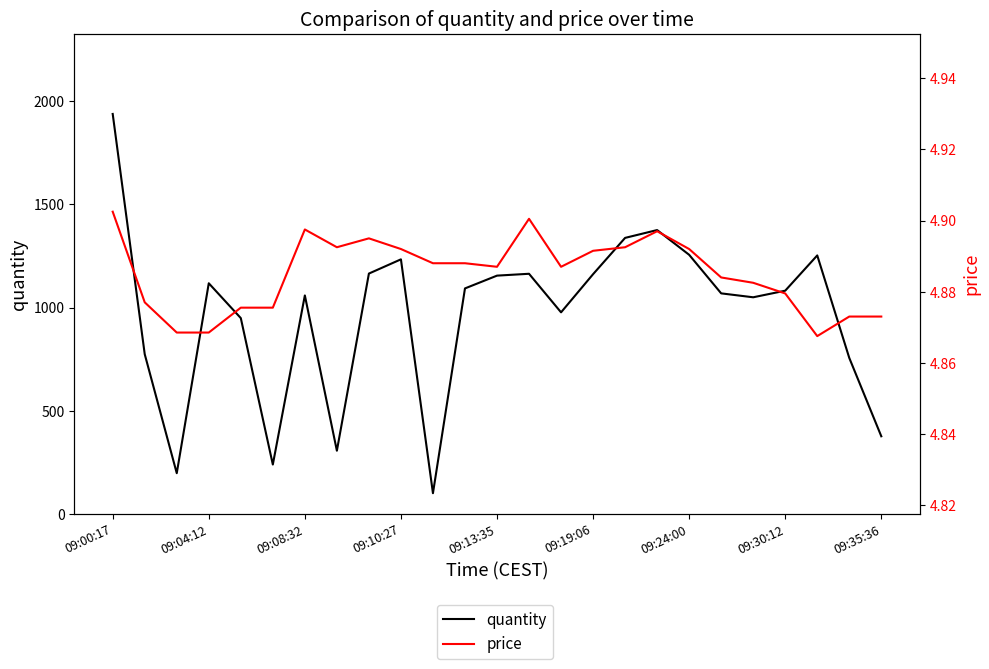

What are all the series names shown in the legend?

quantity, price